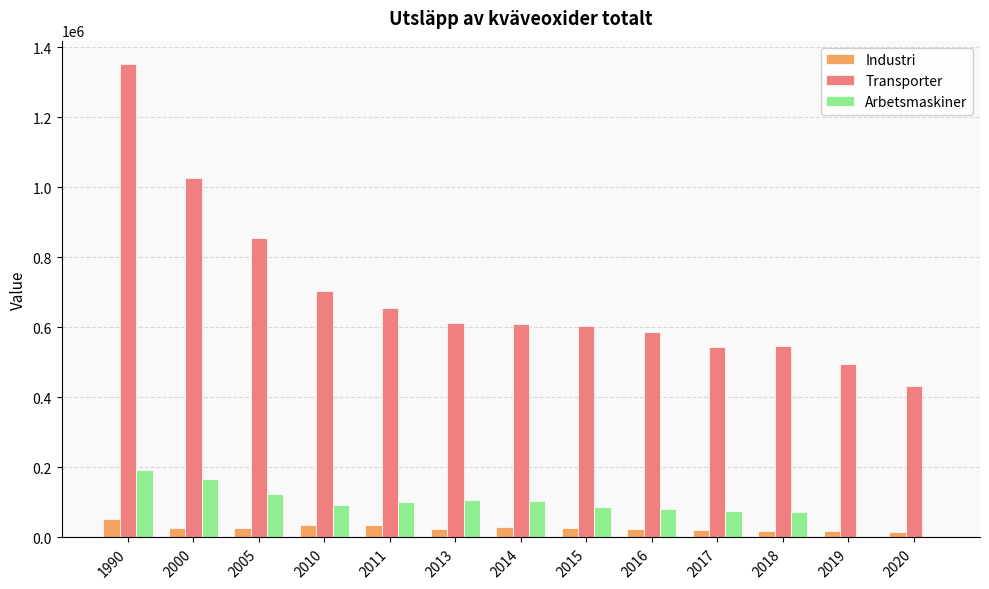

What is the sum of all Arbetsmaskiner values?

1205575.7